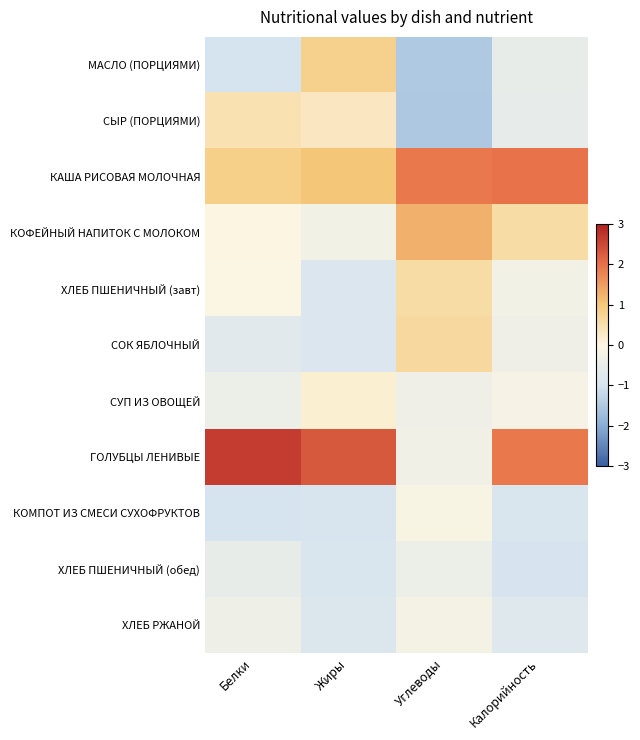

Count the number of data series in this chart.

11